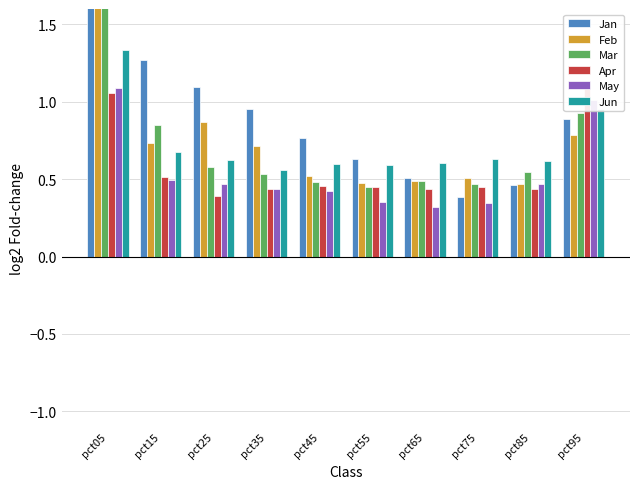

Reading left to right, list all the values displayed in this chart.

Jan: pct05=3.3	pct15=1.3	pct25=1.1	pct35=1.0	pct45=0.8	pct55=0.6	pct65=0.5	pct75=0.4	pct85=0.5	pct95=0.9
Feb: pct05=3.0	pct15=0.7	pct25=0.9	pct35=0.7	pct45=0.5	pct55=0.5	pct65=0.5	pct75=0.5	pct85=0.5	pct95=0.8
Mar: pct05=3.6	pct15=0.9	pct25=0.6	pct35=0.5	pct45=0.5	pct55=0.5	pct65=0.5	pct75=0.5	pct85=0.5	pct95=0.9
Apr: pct05=1.1	pct15=0.5	pct25=0.4	pct35=0.4	pct45=0.5	pct55=0.4	pct65=0.4	pct75=0.4	pct85=0.4	pct95=1.1
May: pct05=1.1	pct15=0.5	pct25=0.5	pct35=0.4	pct45=0.4	pct55=0.4	pct65=0.3	pct75=0.3	pct85=0.5	pct95=1.0
Jun: pct05=1.3	pct15=0.7	pct25=0.6	pct35=0.6	pct45=0.6	pct55=0.6	pct65=0.6	pct75=0.6	pct85=0.6	pct95=1.0